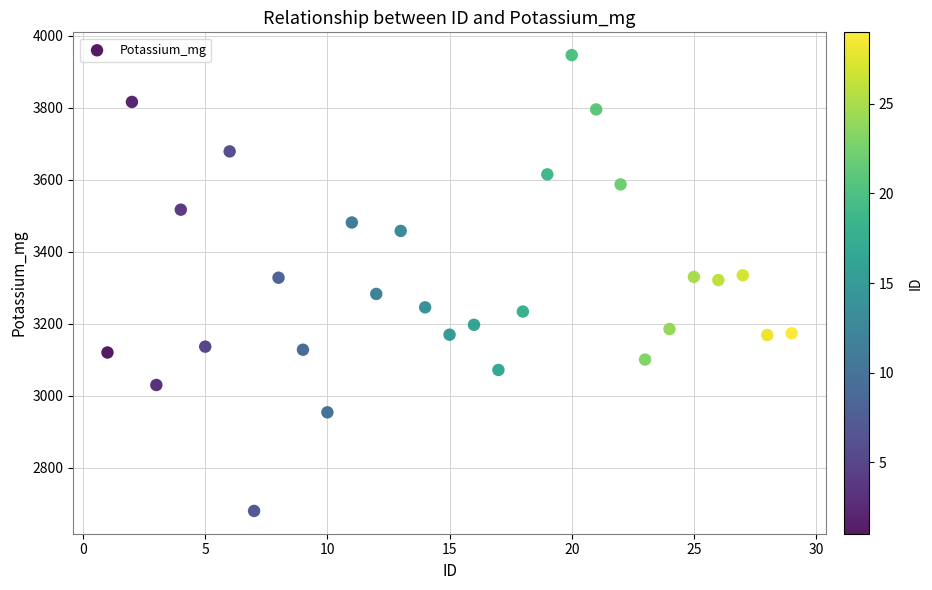

What is the range of X values (max minus min)?

28.0